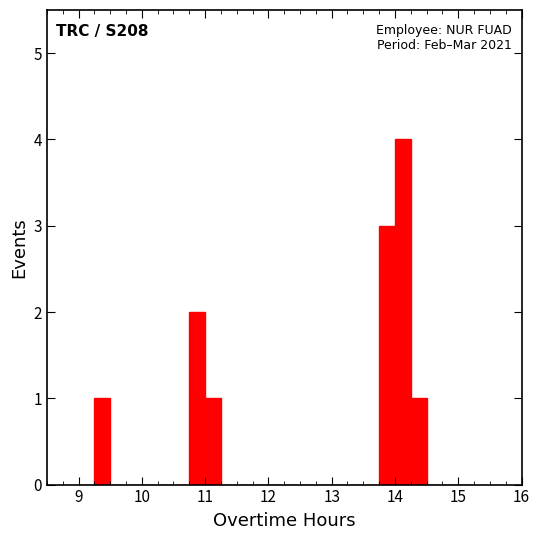

Around what value on the x-axis is the tallest bar? Give the approximate position of its centre, as read against the axis.

14.1